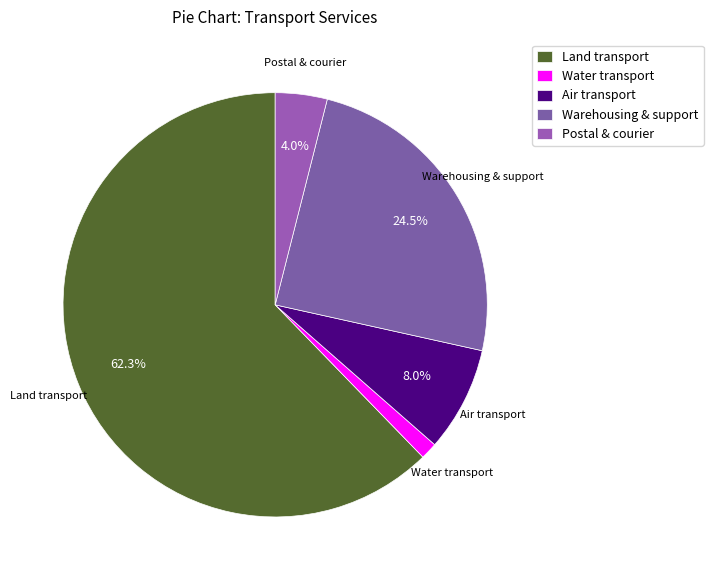

Which category accounts for the majority?

Land transport